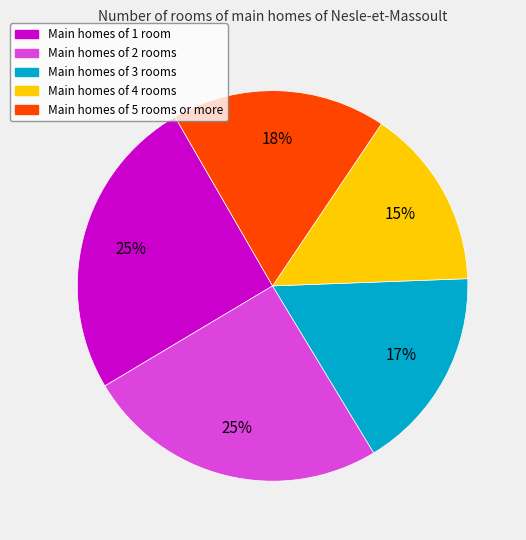

To the nearest percent, what is the average slice percentage?

20%